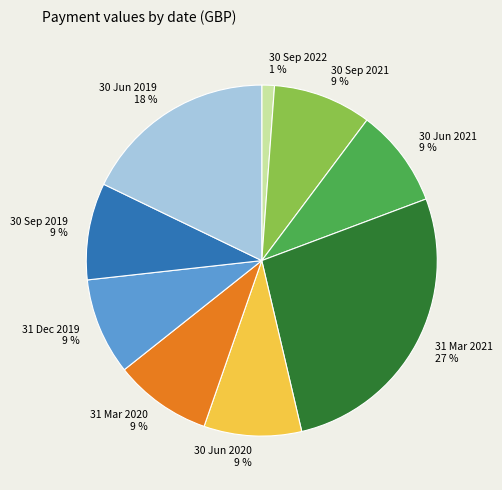

Do 30 Sep 2021 and 31 Mar 2021 together represent more than half of the pie?

No